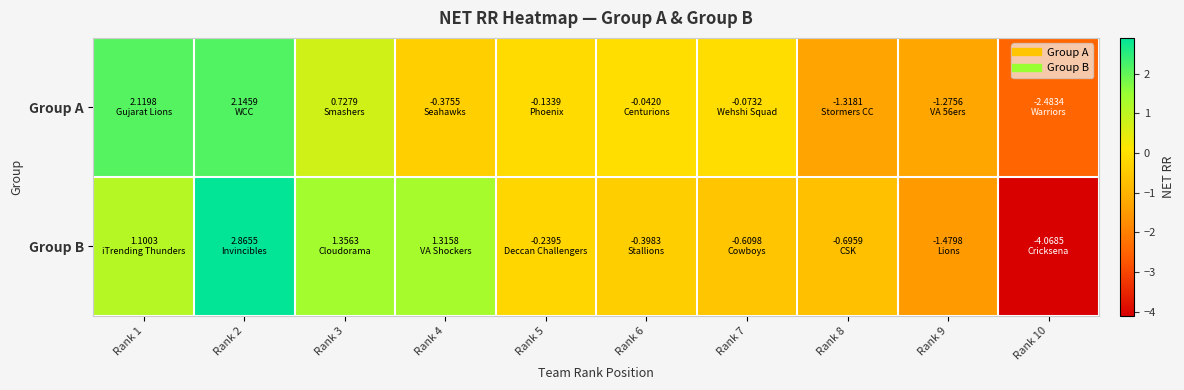

What is the smallest value displayed?

-4.1